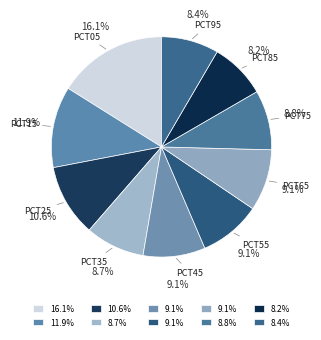

How many segments does this pie chart have?

10